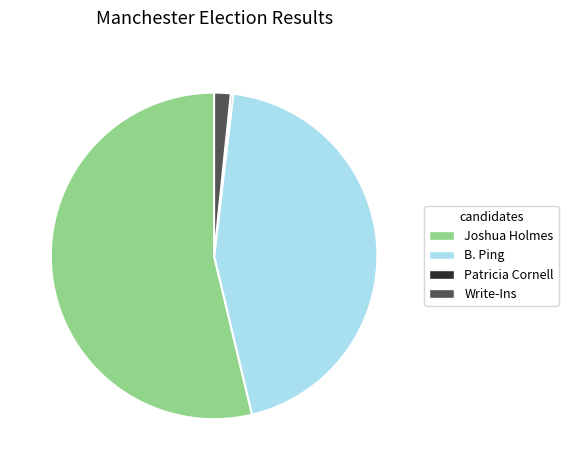

What is the ratio of the value at Joshua Holmes to the value at B. Ping?

1.2